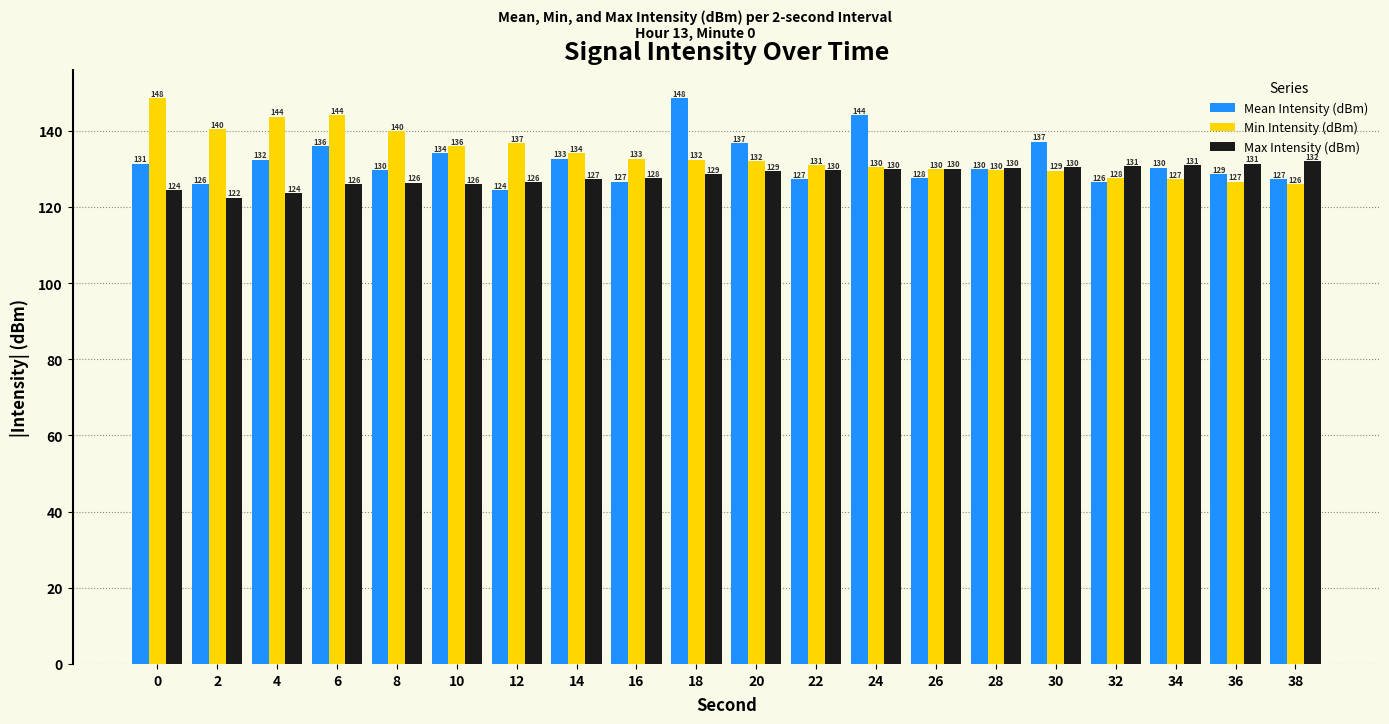

At which label is Mean Intensity (dBm) closest to 136?

6